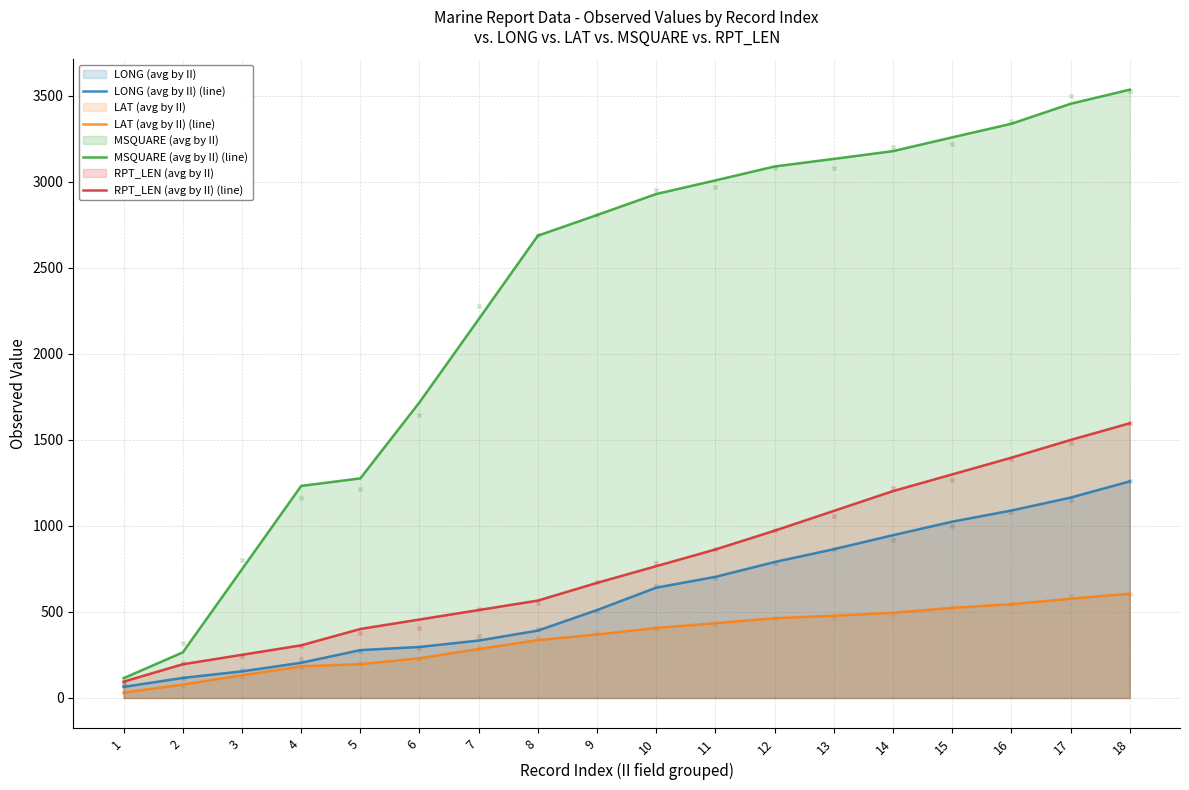

Which series has the largest total across all categories?

MSQUARE (avg by II) (line)